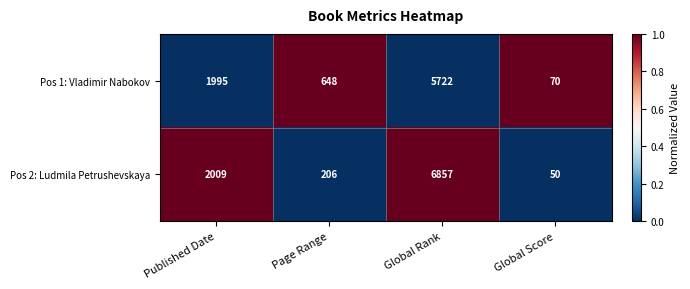

Which category has the highest value across all series?

Global Rank